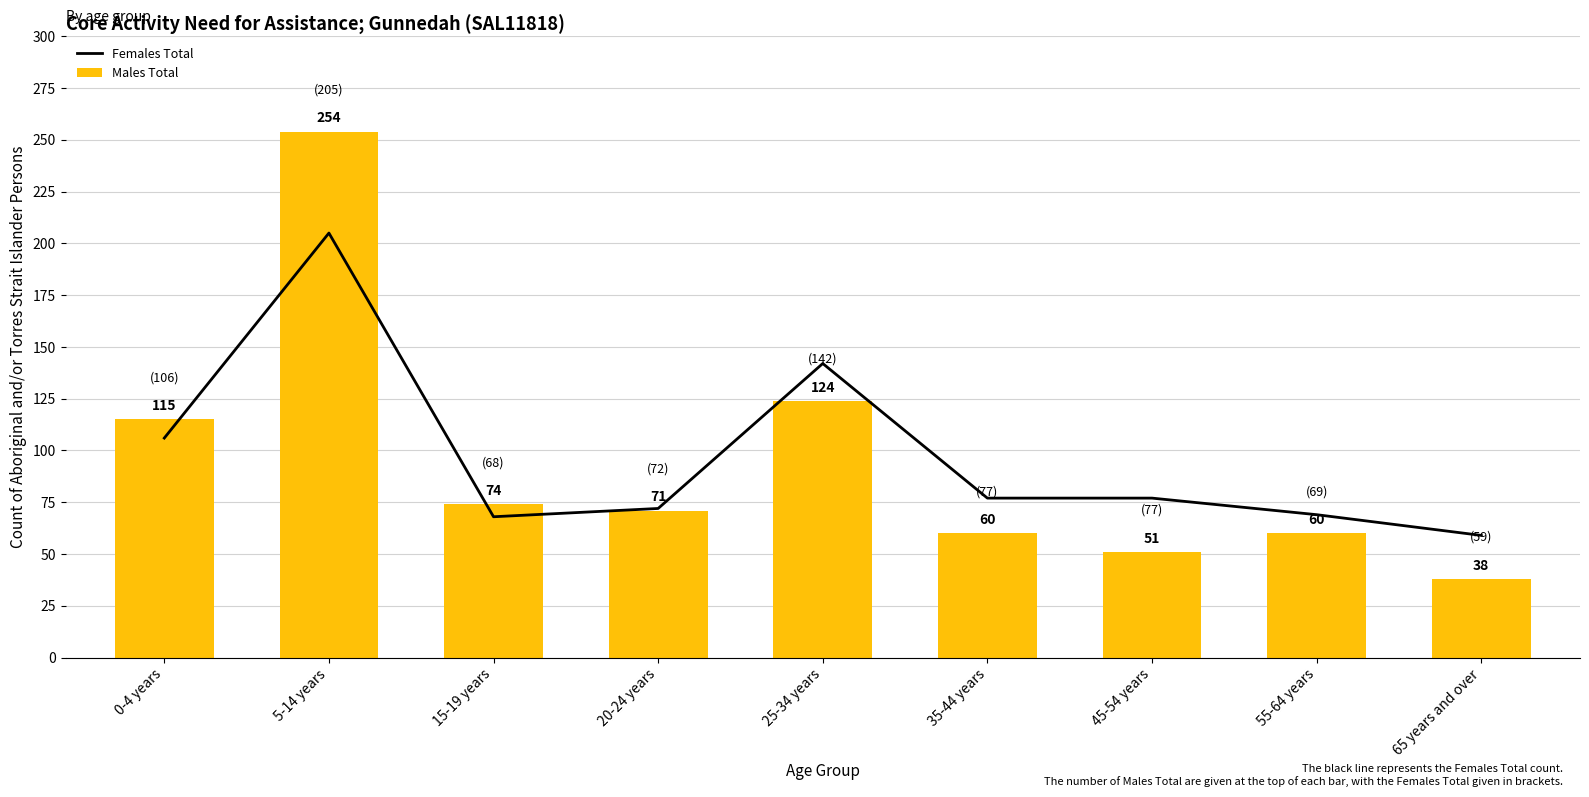

At how many categories does at least one series exceed 242?

1